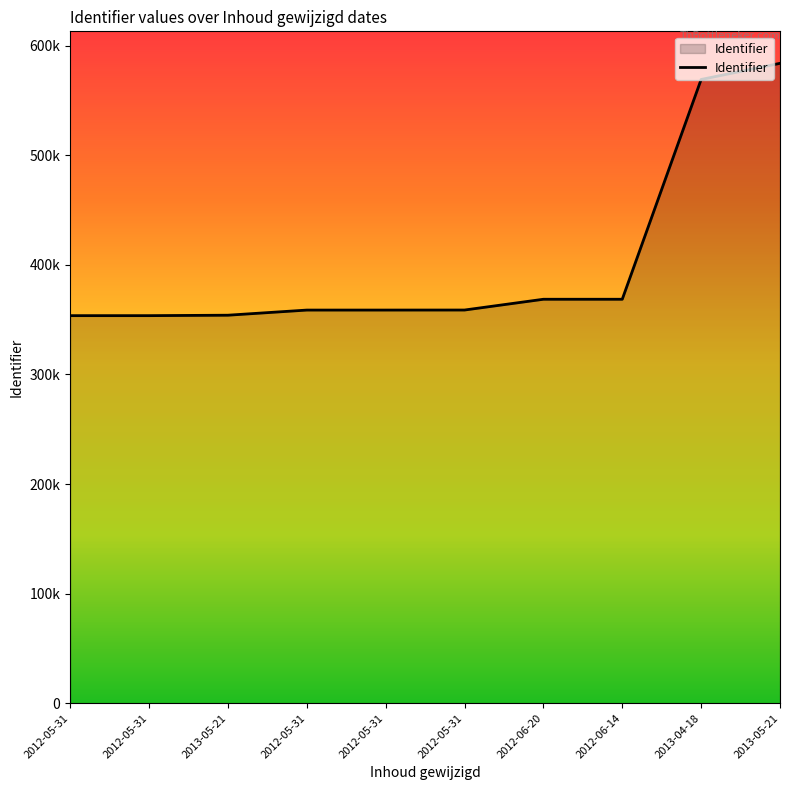

Does the chart have visible grid lines?

No